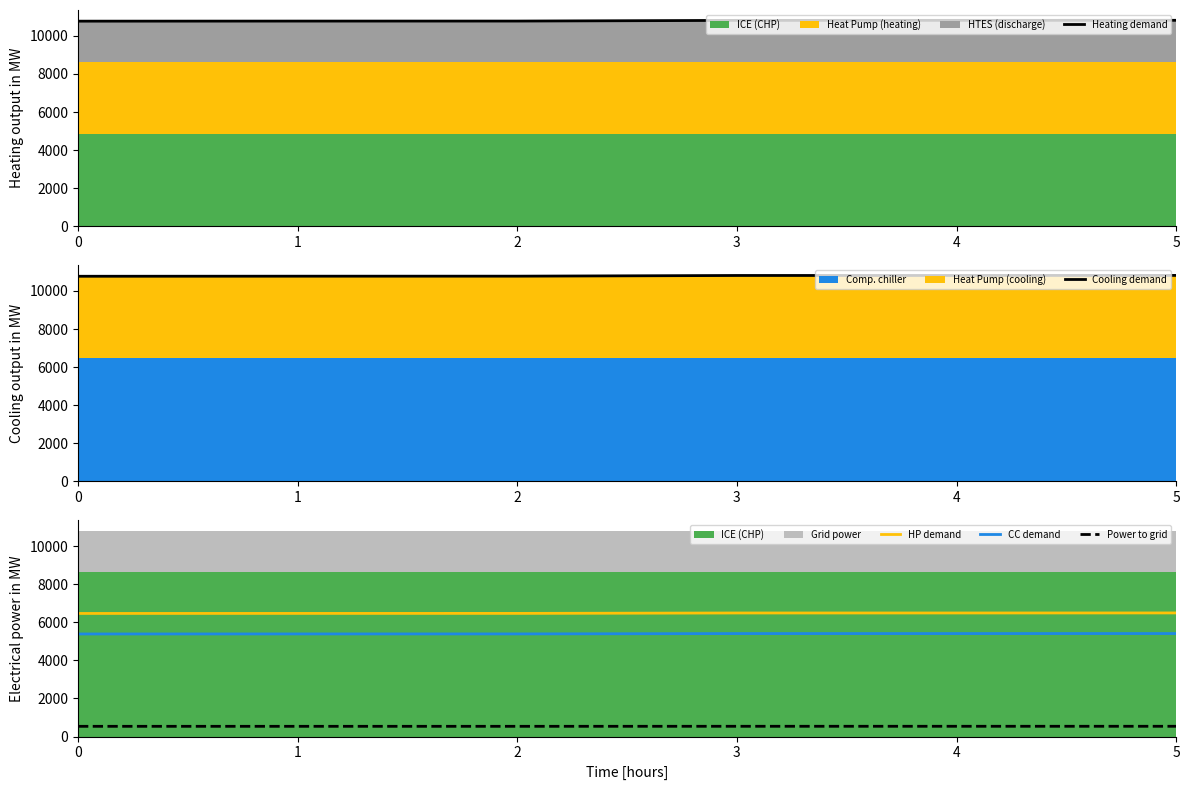

Which has a higher value, 1 or 5?

5